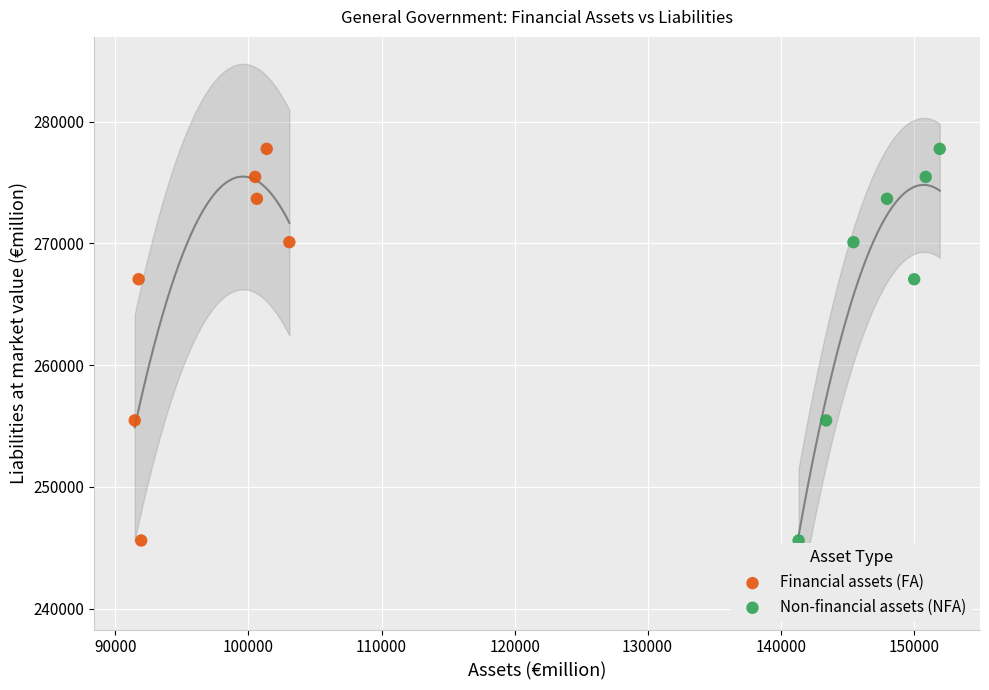

What are all the series names shown in the legend?

Financial assets (FA), Non-financial assets (NFA)